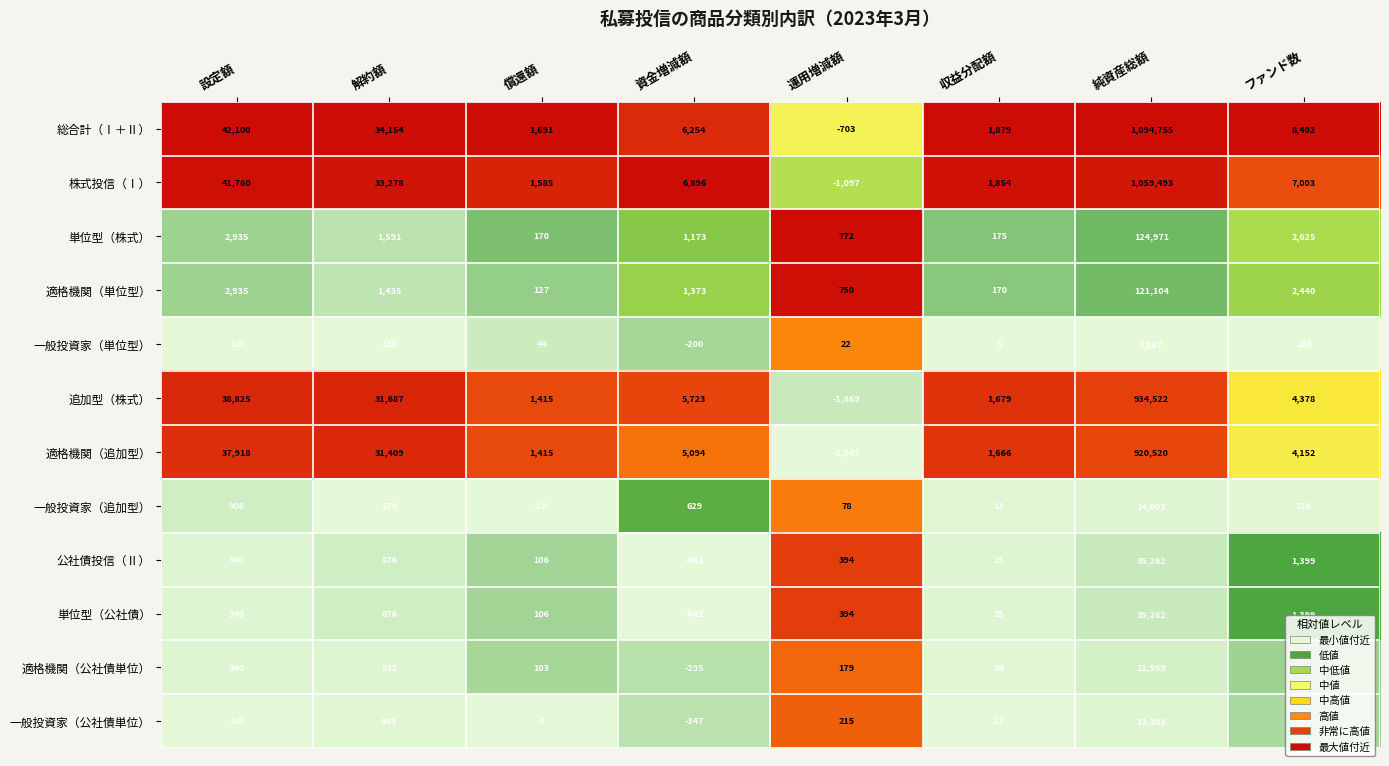

Which series has the largest range (max minus min)?

総合計（Ⅰ＋Ⅱ）